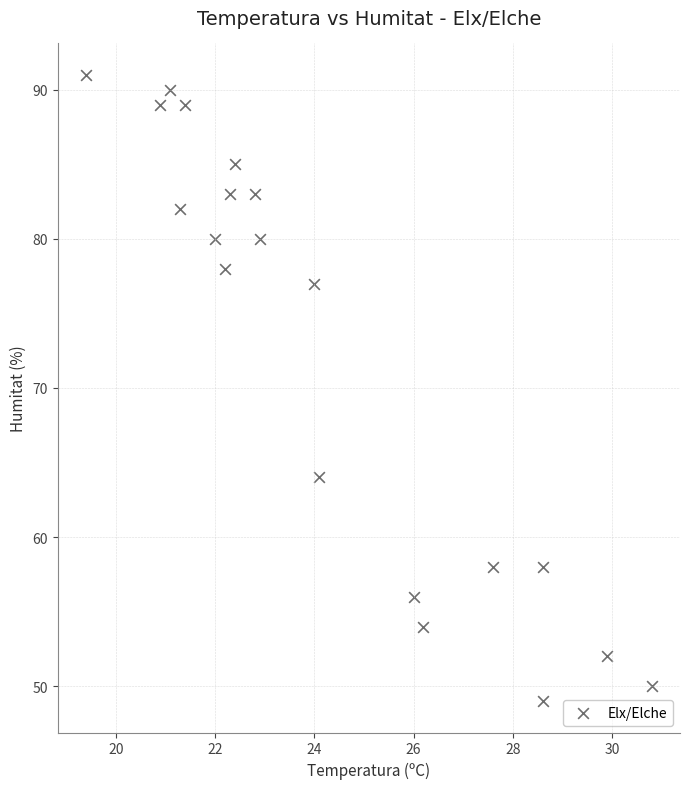

What is the range of Y values (max minus min)?

42